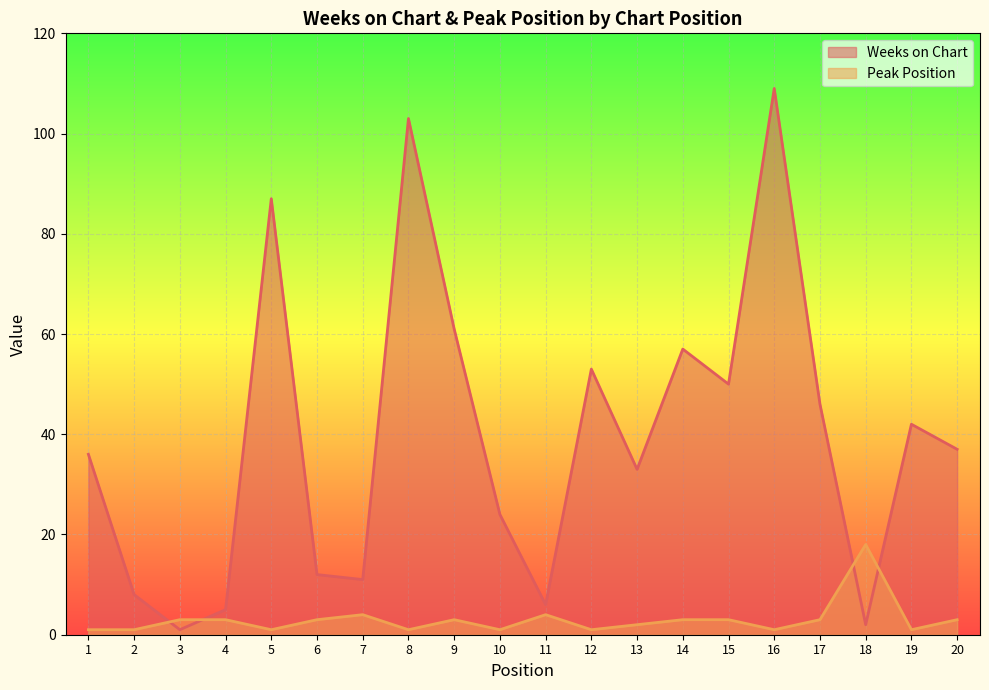

What are all the series names shown in the legend?

Weeks on Chart, Peak Position